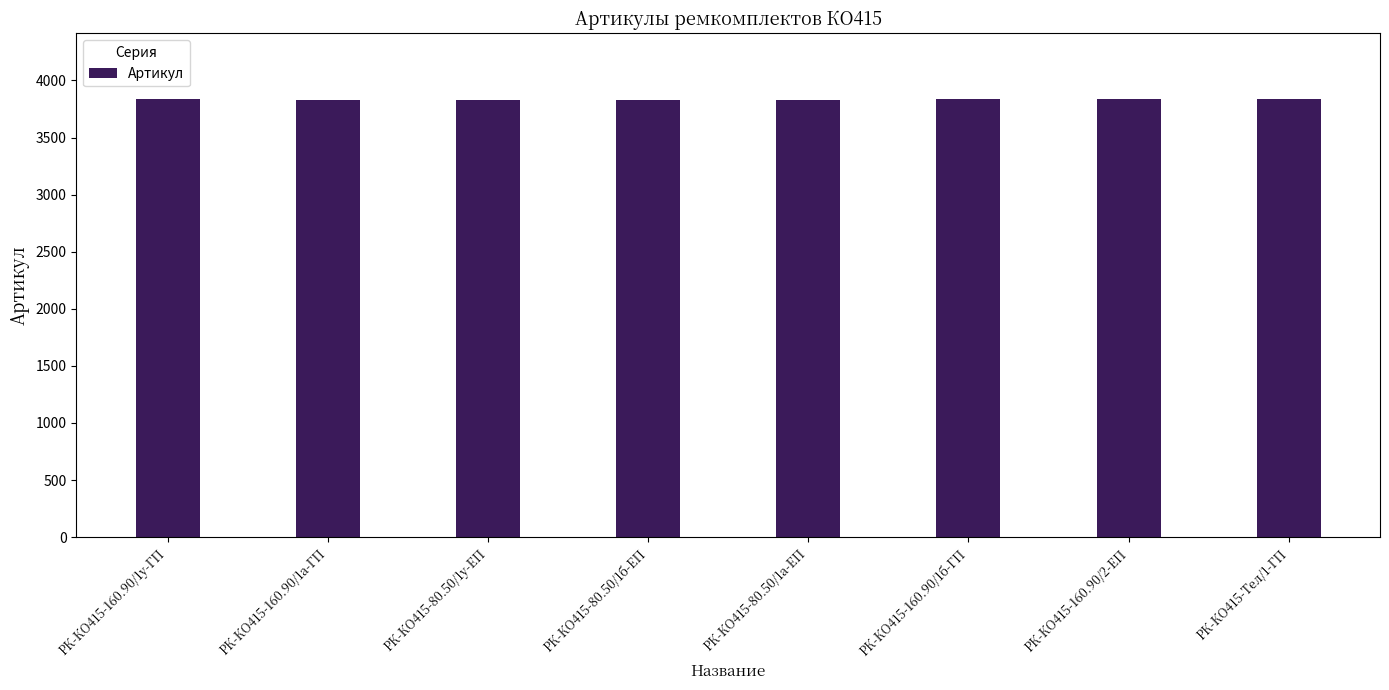

What position from the left is РК-КО415-160.90/2-ЕП?

7